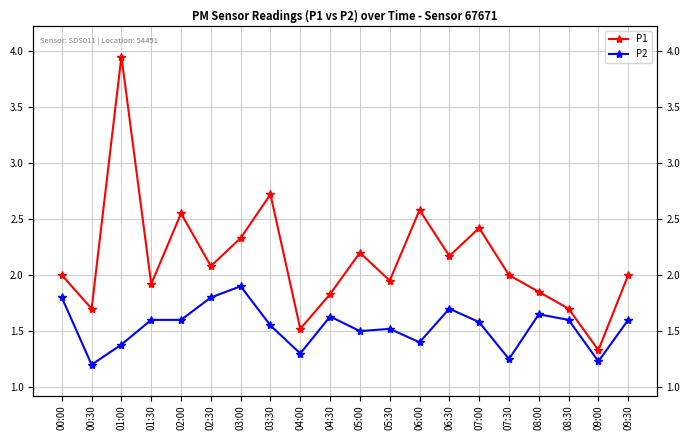

Which series has the largest total across all categories?

P1